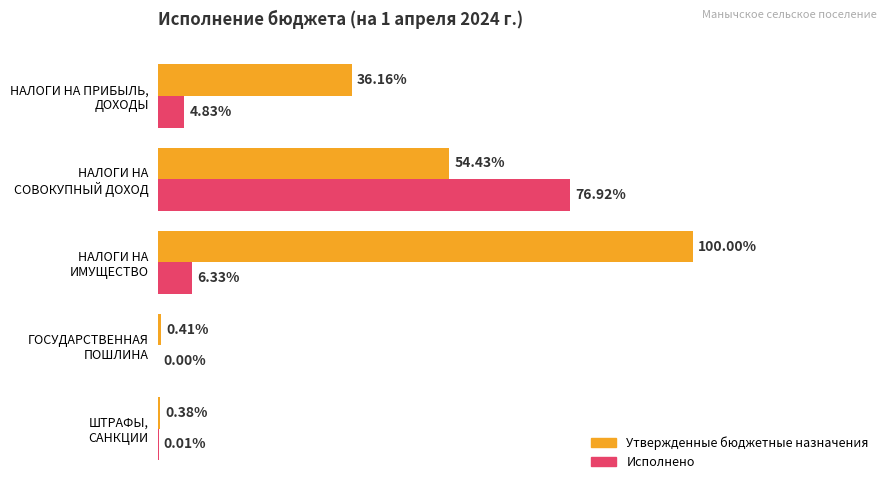

What are all the series names shown in the legend?

Утвержденные бюджетные назначения, Исполнено